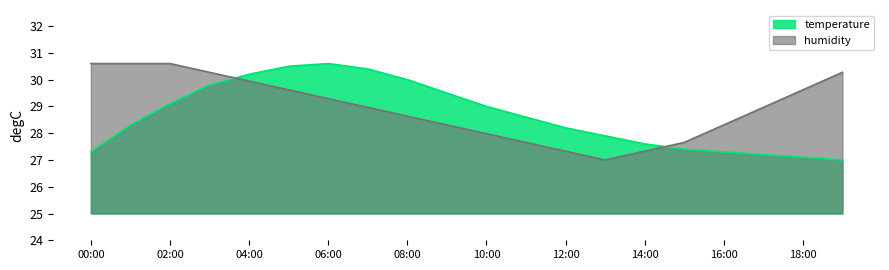

What is the difference between the highest and lowest values at 13:00?

0.9